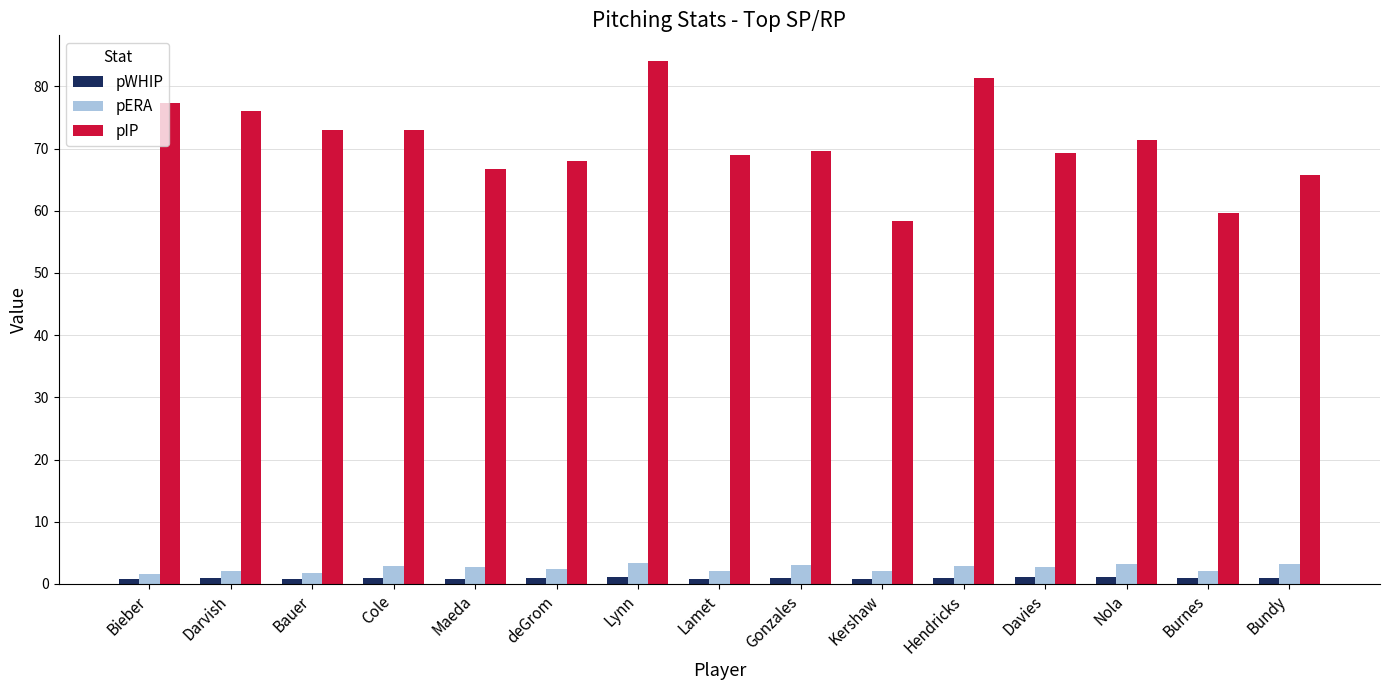

Is it true that pERA equals 2.7 at Maeda?

True